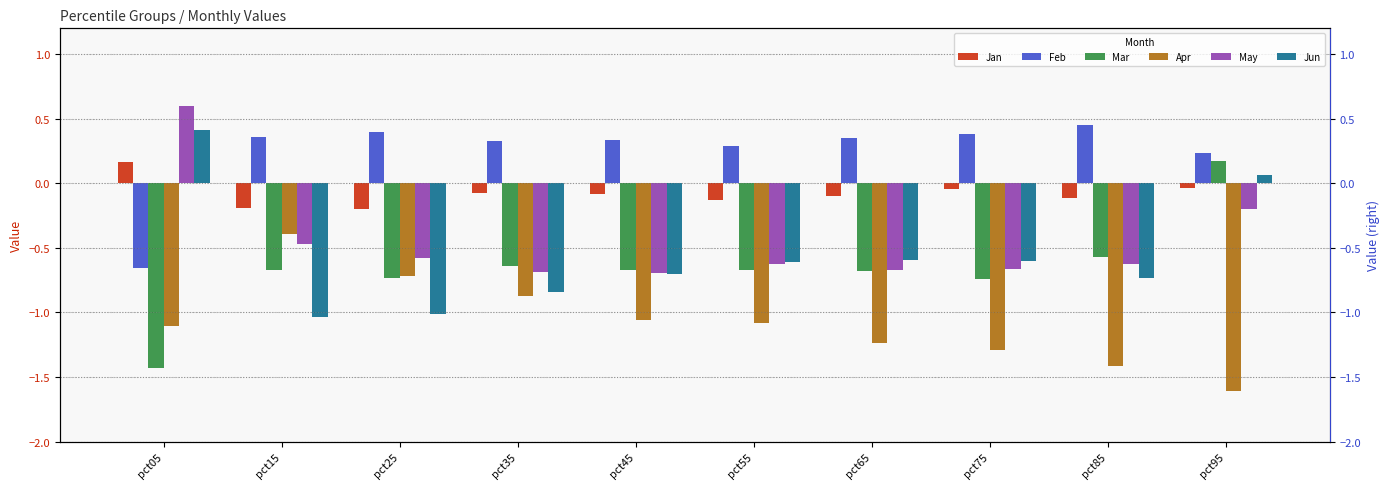

List the labels in order of May value, smallest first.

pct45, pct35, pct65, pct75, pct55, pct85, pct25, pct15, pct95, pct05